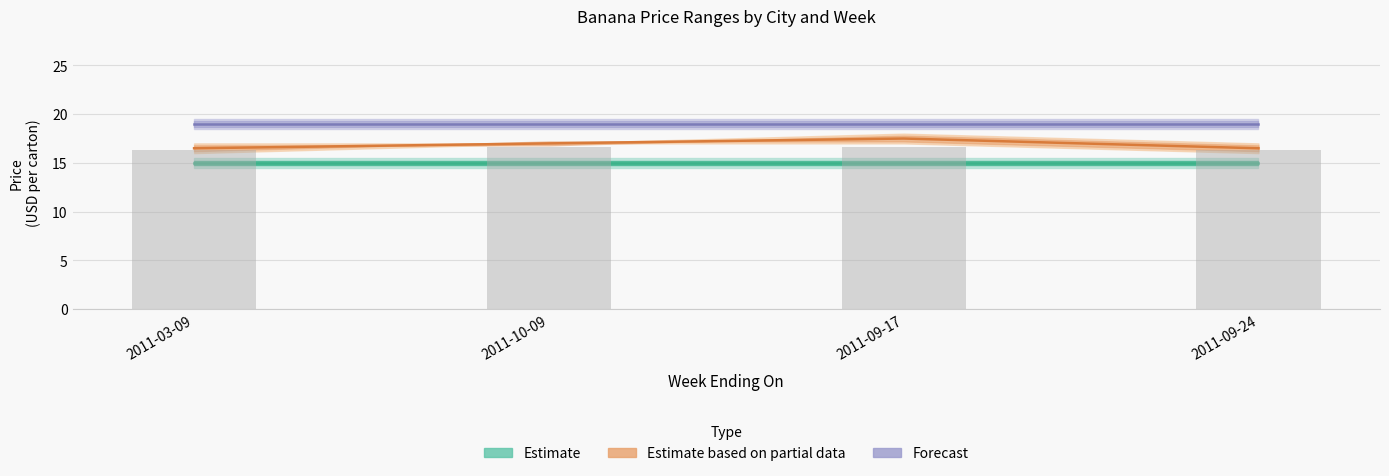

Are the bars grouped side by side (vs. stacked)?

Yes